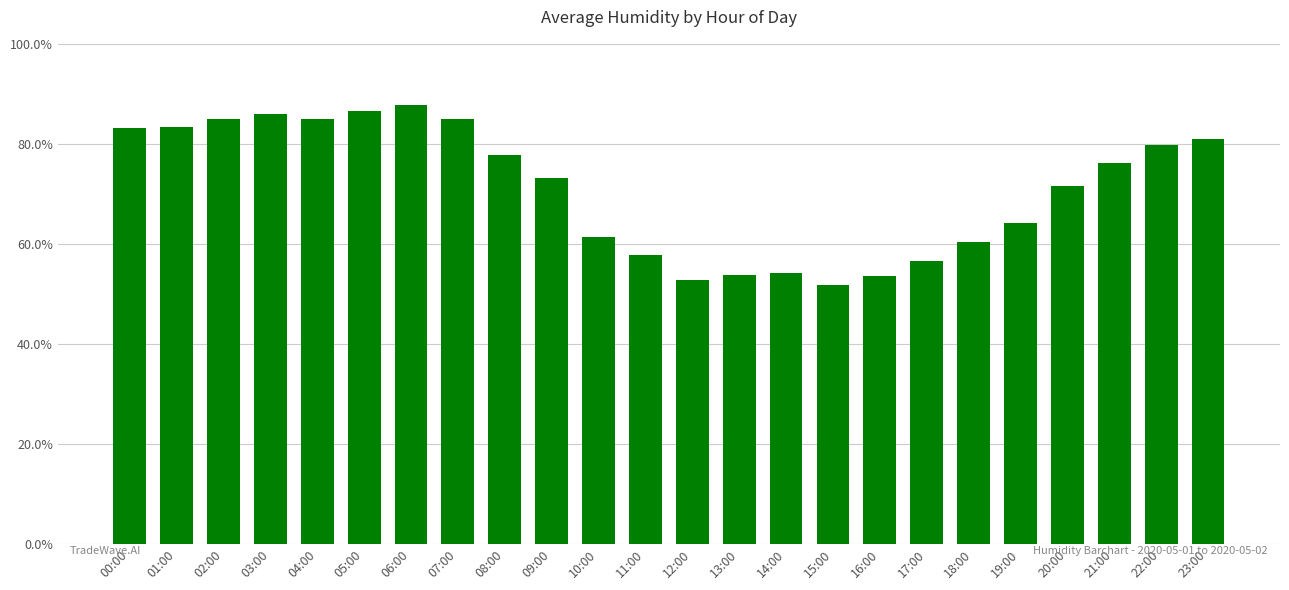

Which has a higher value, 11:00 or 16:00?

11:00